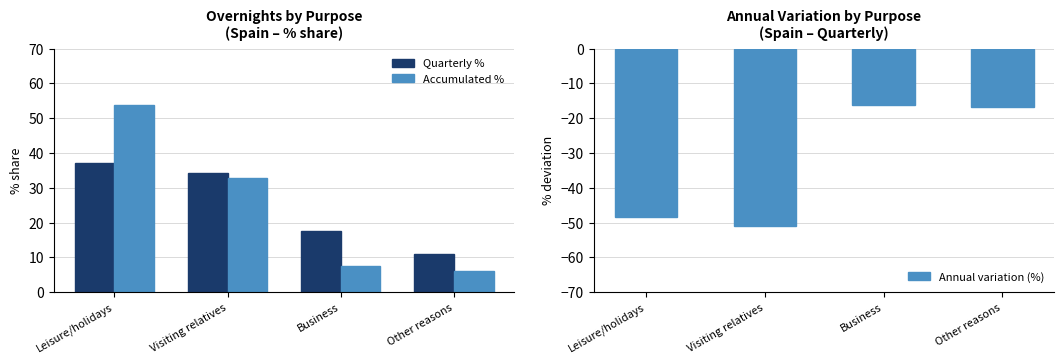

Rank the series by their maximum value, from lowest to highest.

Annual variation (%), Quarterly %, Accumulated %